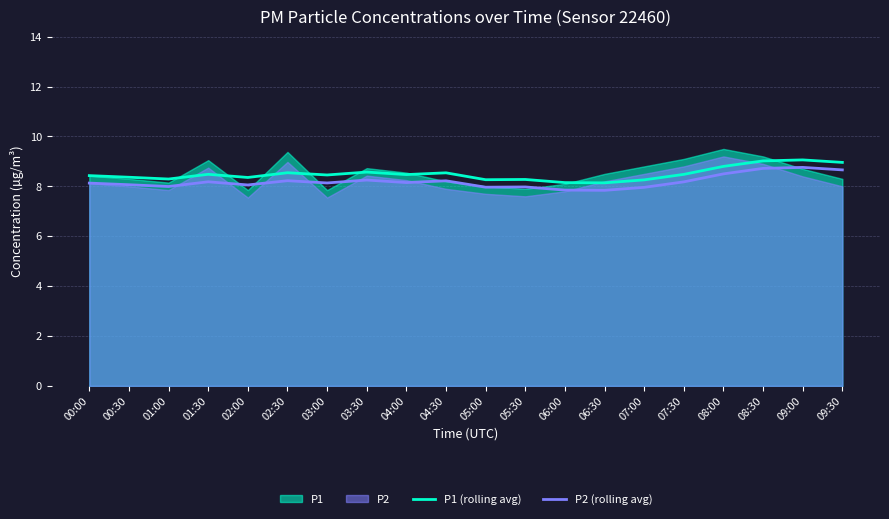

Is it true that P1 (rolling avg) equals 8.4 at 00:00?

True